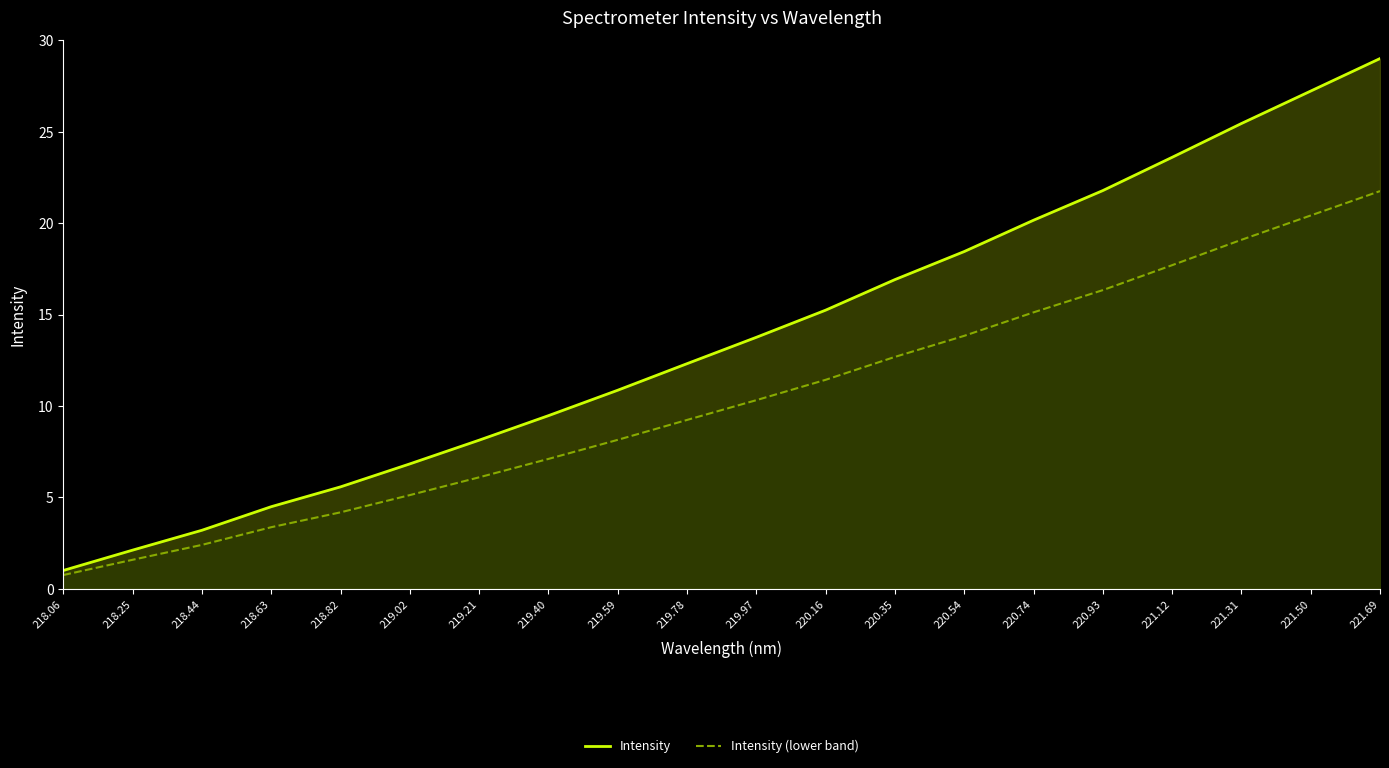

What is the difference between the highest and lowest values at 219.21?

2.0